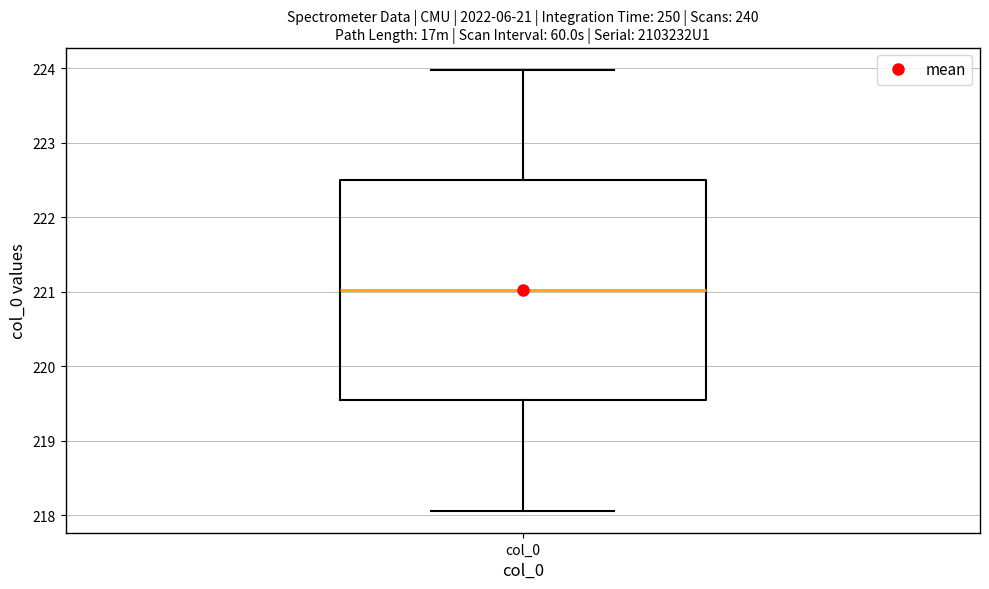

Where does the upper whisker of the box for col_0 end on the y-axis? The values are not printed on the chart, so give them approximately, as read against the axis.

224.0